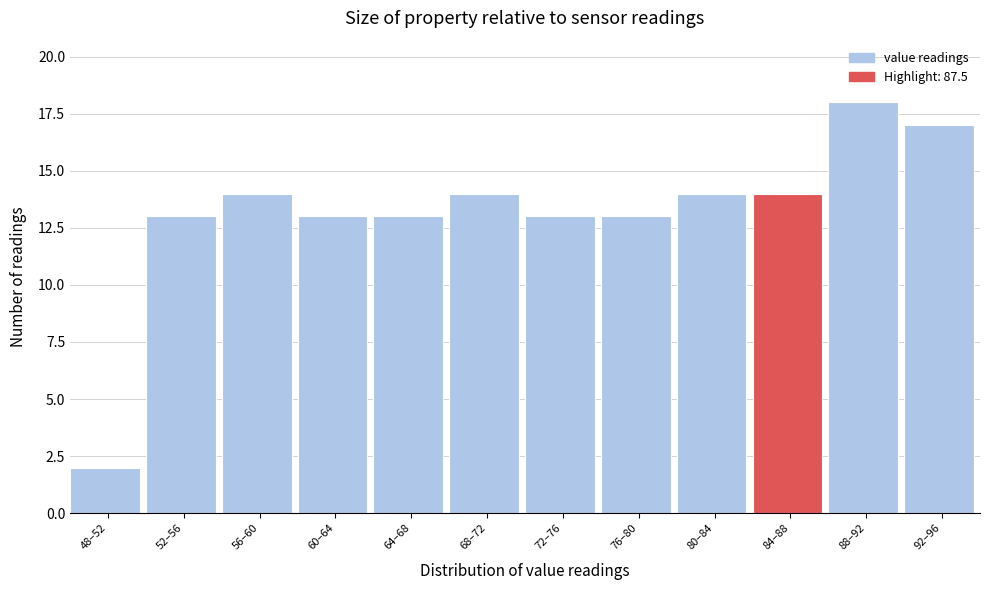

Reading right to left, list all the values displayed in this chart.

92–96=17	88–92=18	84–88=14	80–84=14	76–80=13	72–76=13	68–72=14	64–68=13	60–64=13	56–60=14	52–56=13	48–52=2